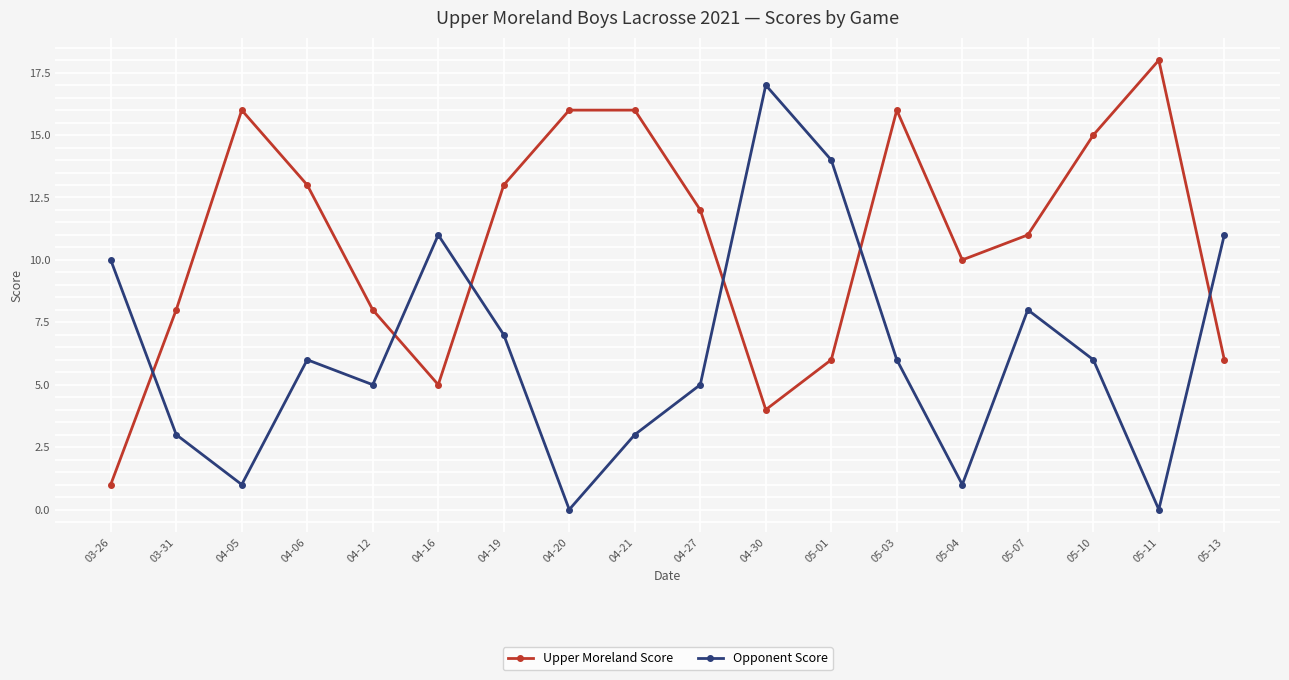

True or false: Opponent Score has a value of 3 at 05-10.

False